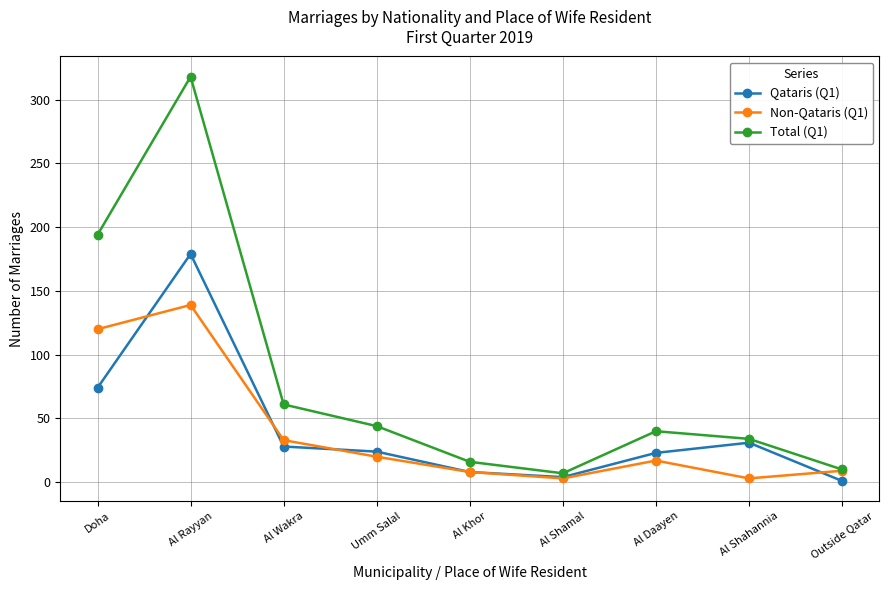

True or false: Non-Qataris (Q1) has a value of 33 at Al Wakra.

True